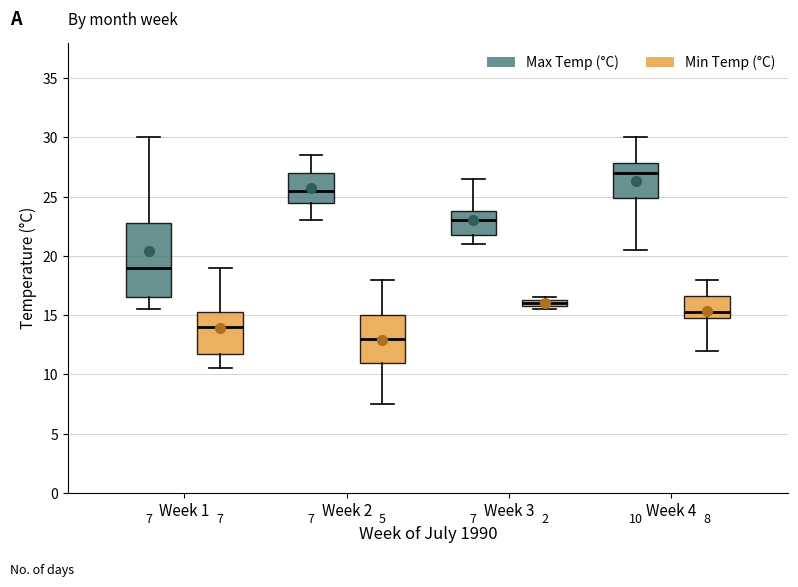

Which box is the tallest, from its lower edge to its upper edge?

Week 1 (Max Temp (°C))